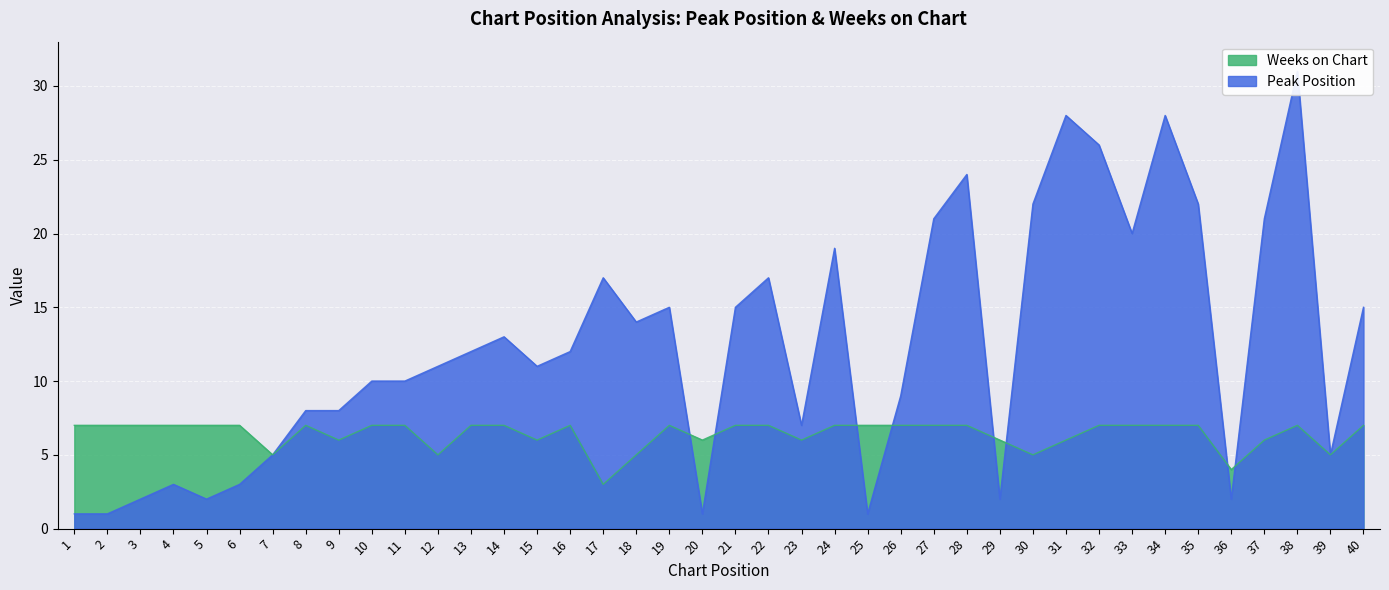

List the series in order of their overall mean, lowest first.

Weeks on Chart, Peak Position